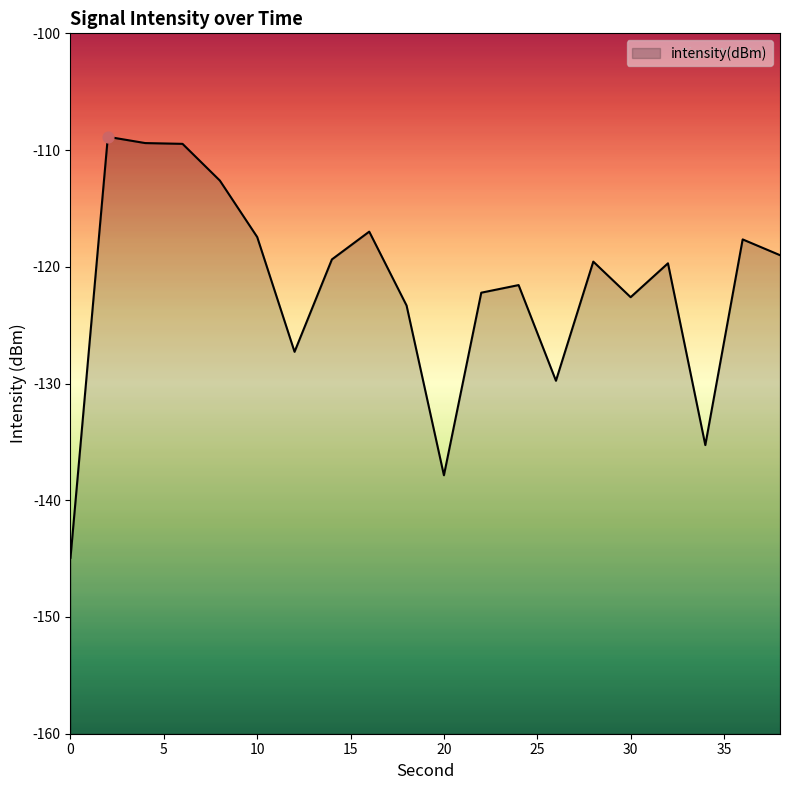

What is the change in value from 26 to 36?

+12.1